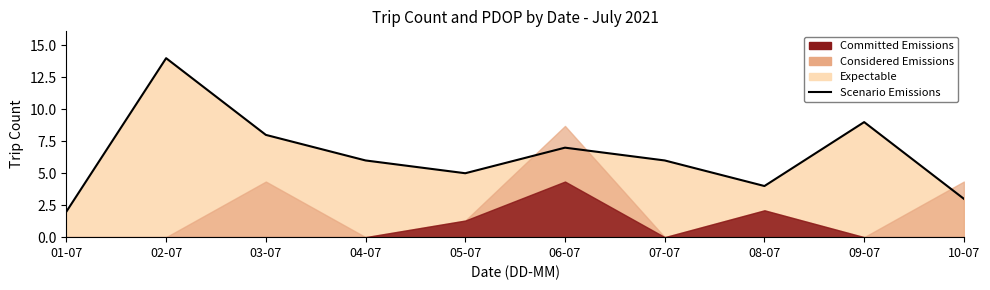

How many points are lower than both their immediate neighbors (excluding endpoints)?

2